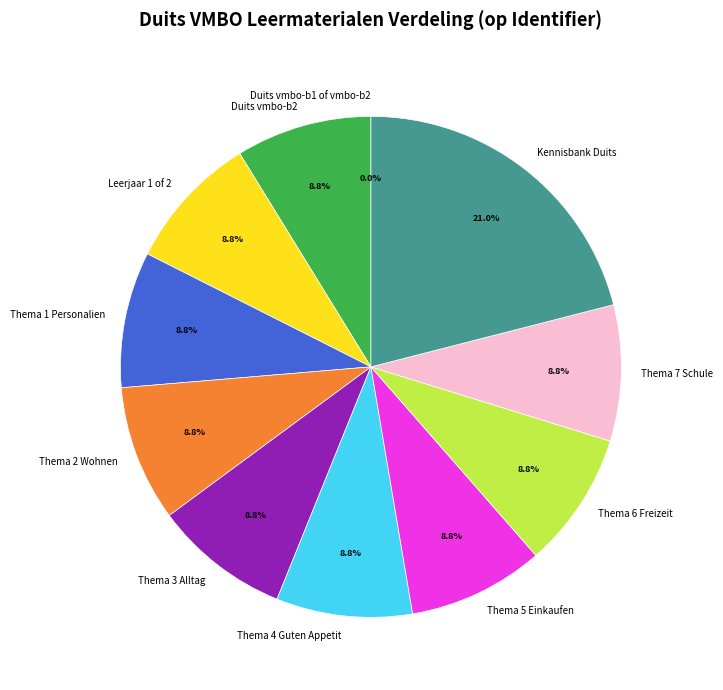

Which slice is the largest?

Kennisbank Duits